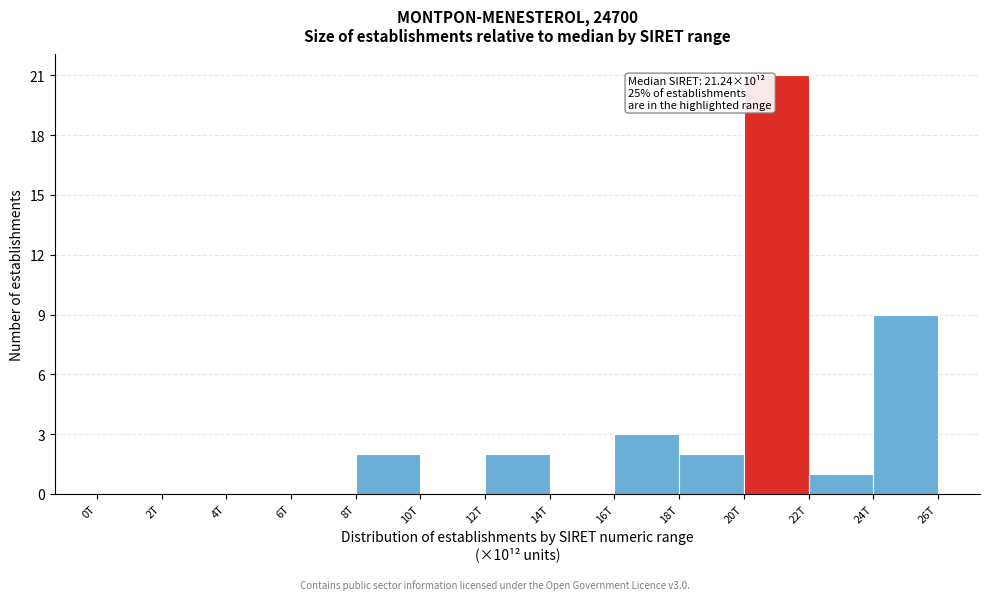

Reading right to left, transcribe all the data shown in this chart.

24T=9	22T=1	20T=21	18T=2	16T=3	14T=0	12T=2	10T=0	8T=2	6T=0	4T=0	2T=0	0T=0